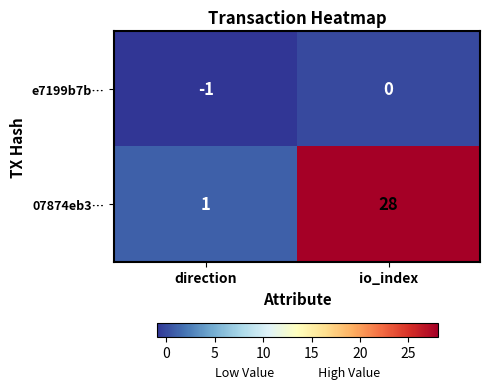

At direction, list the series in order from smallest to largest.

e7199b7b…, 07874eb3…